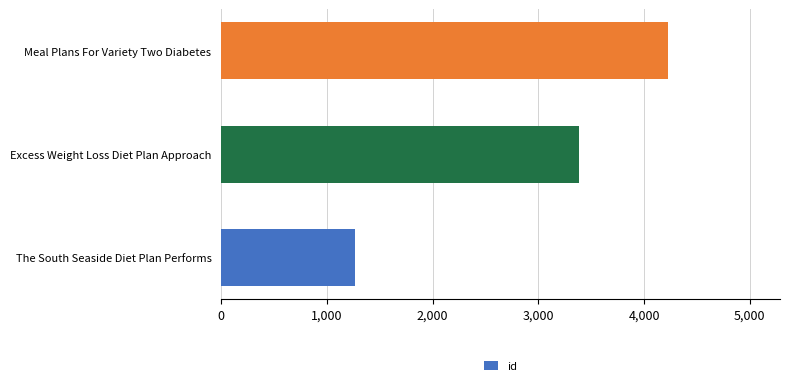

Reading top to bottom, what are all the values shown in this chart?

4228	3380	1268